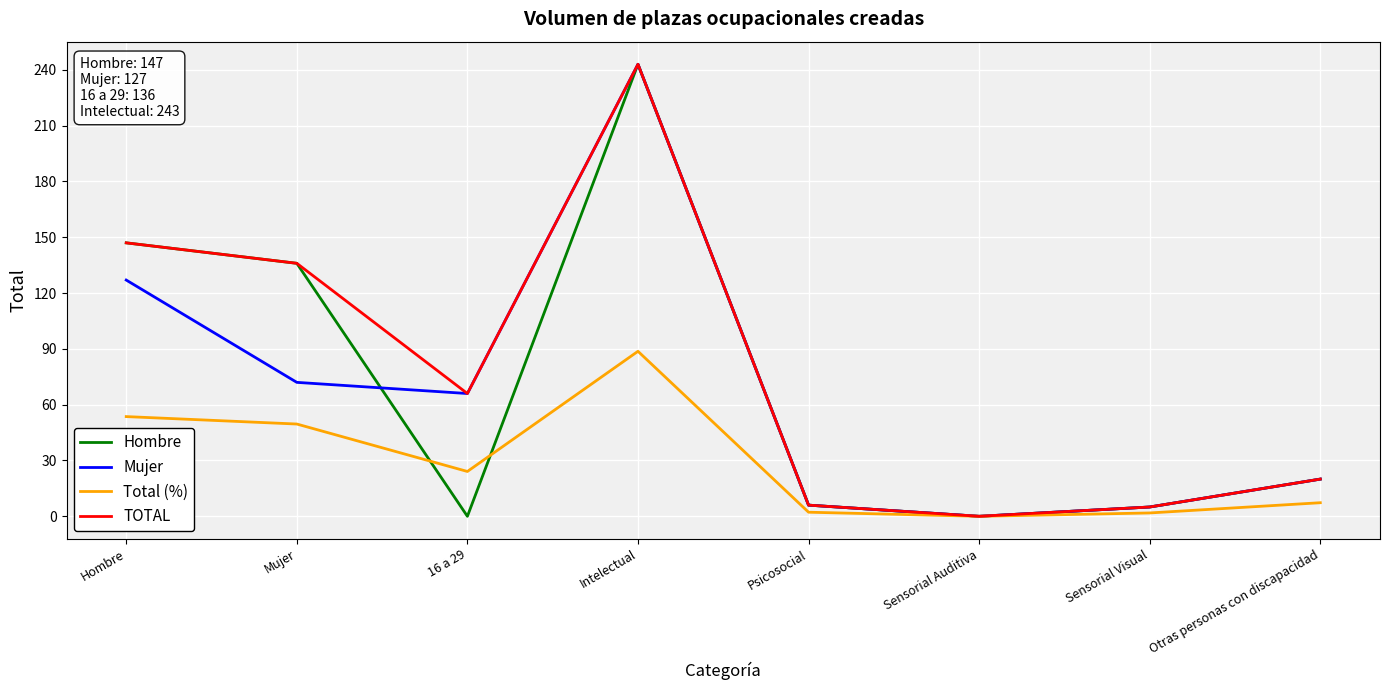

How many values in the Total (%) series are below 24?

4